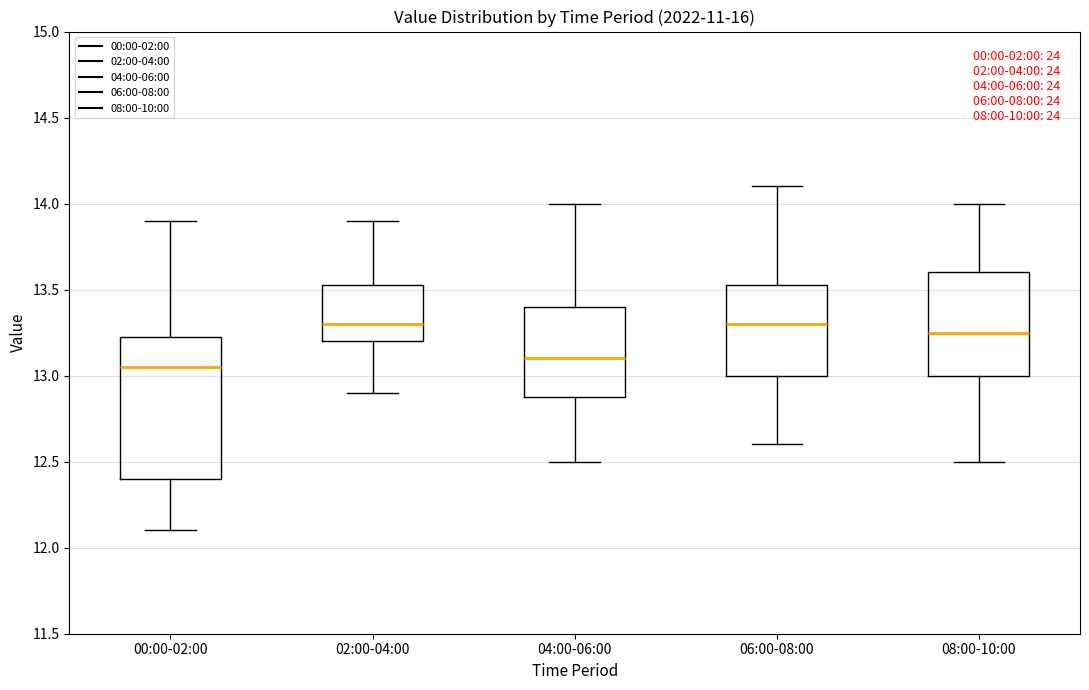

Where does the upper whisker of the box for 06:00-08:00 end on the y-axis? The values are not printed on the chart, so give them approximately, as read against the axis.

14.10